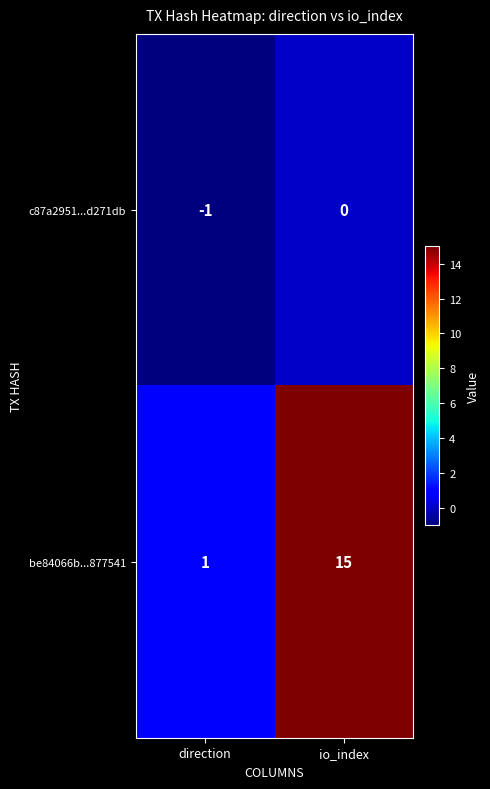

Which category has the lowest value across all series?

direction